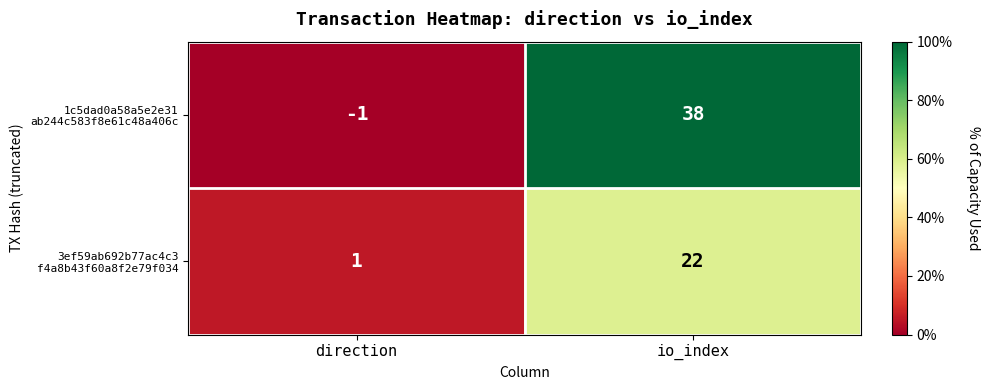

At which category is the sum across all series the highest?

io_index